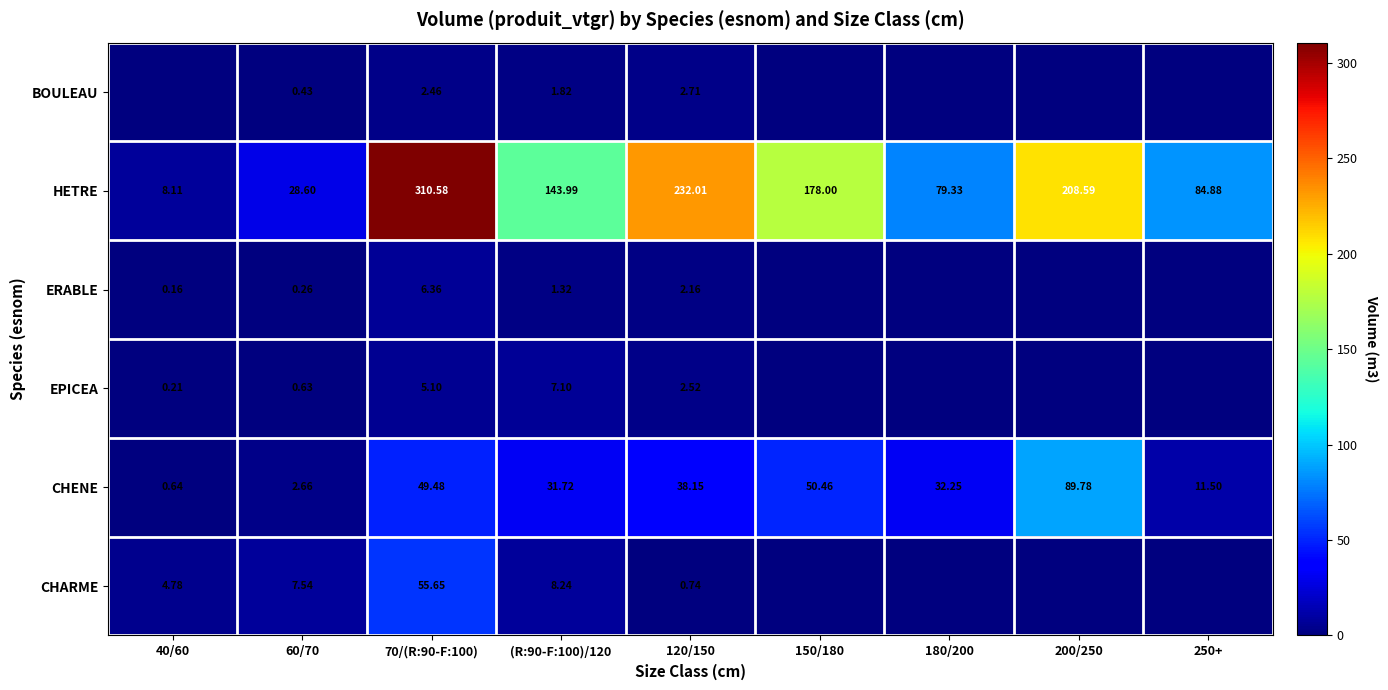

How many categories are shown in the chart?

9